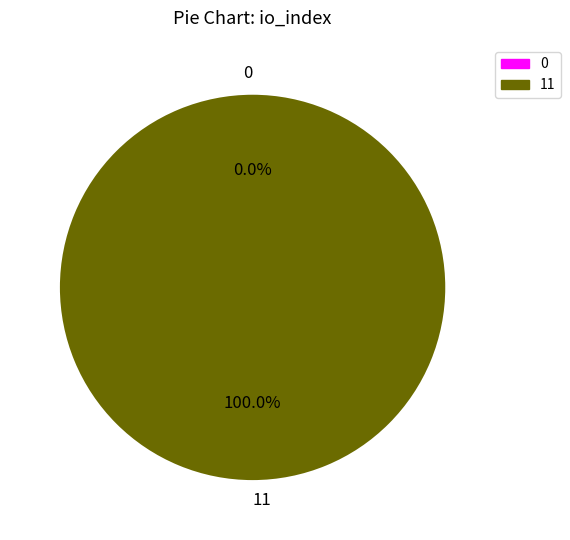

Which slice represents more than half of the pie?

11